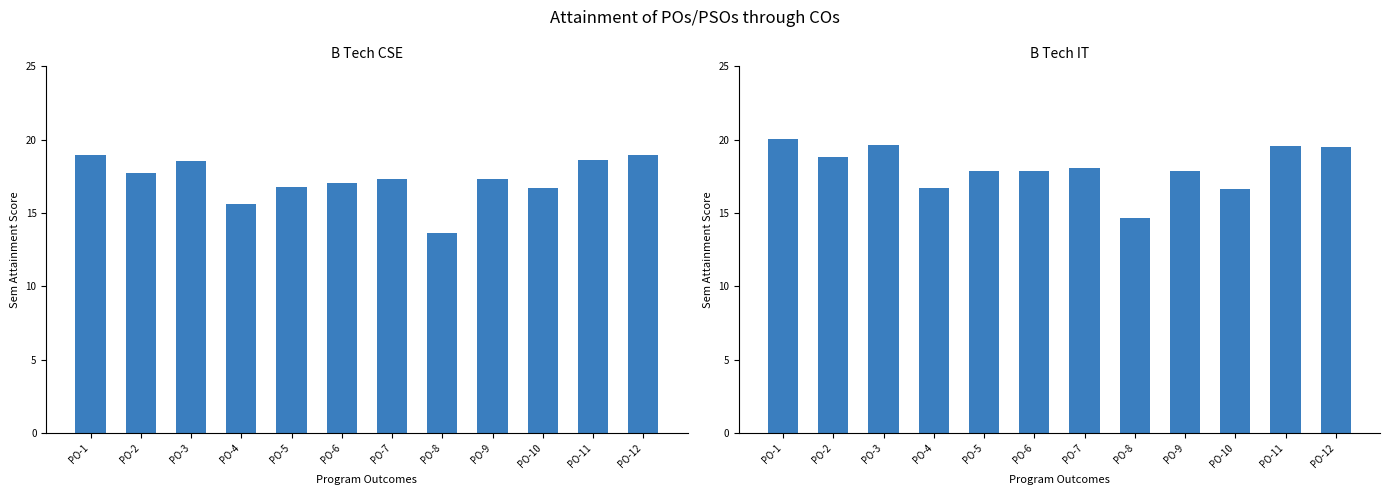

True or false: B Tech CSE has a value of 18.9 at PO-12.

True